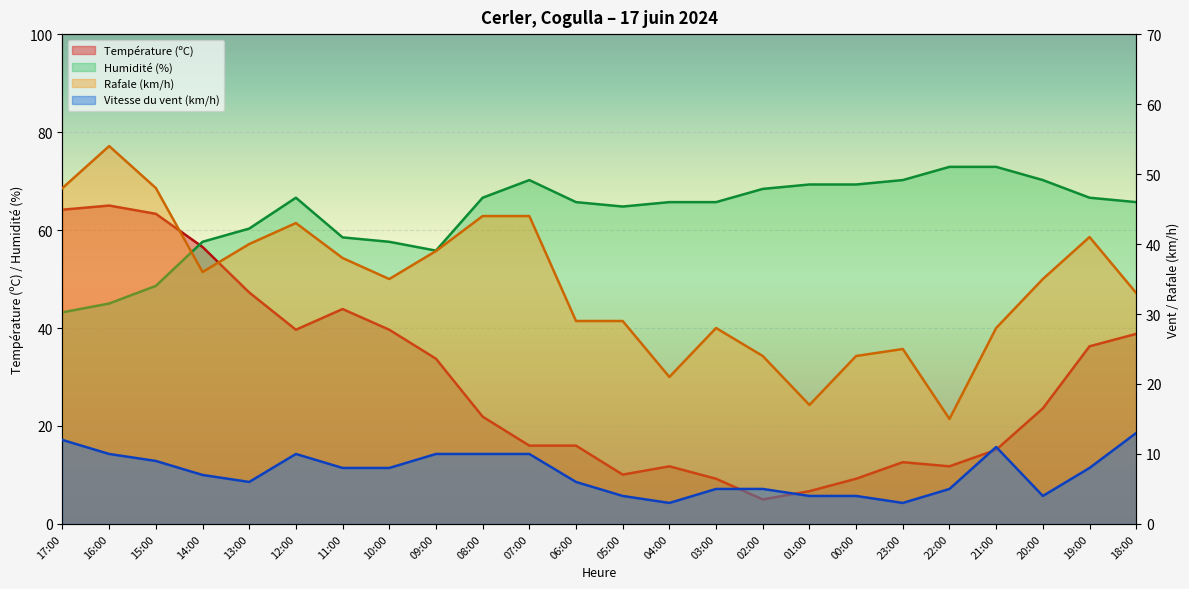

What position from the right is 13:00?

20